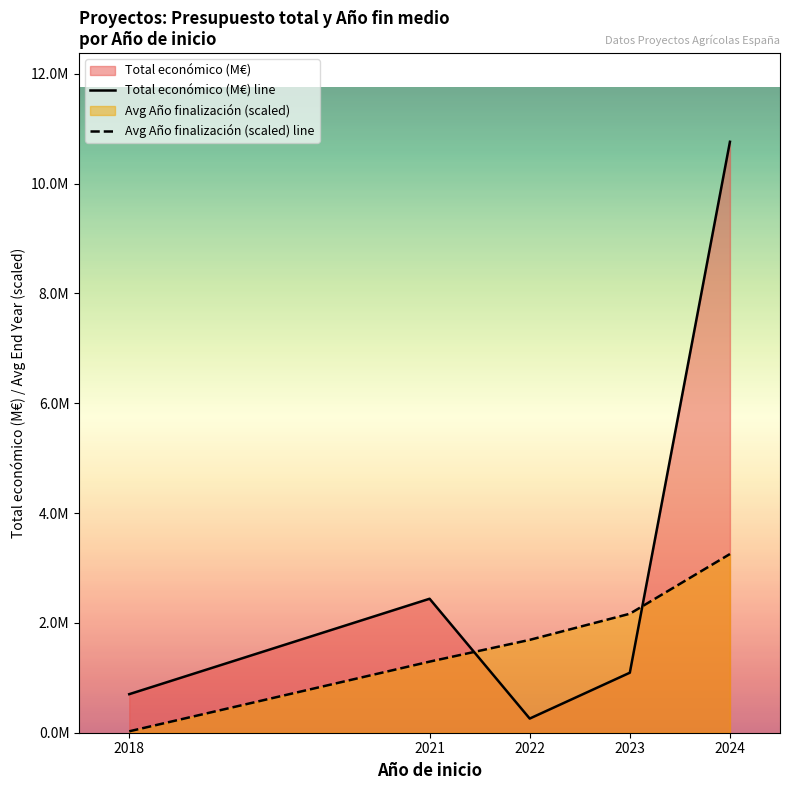

True or false: Total económico (M€) line and Avg Año finalización (scaled) line cross at least once.

True